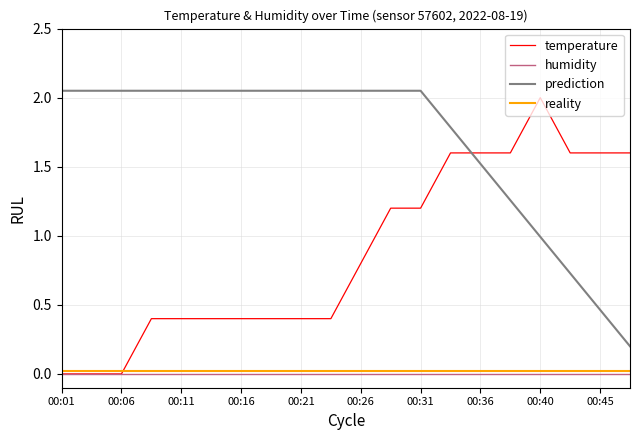

What is the average value of the prediction series?

1.7